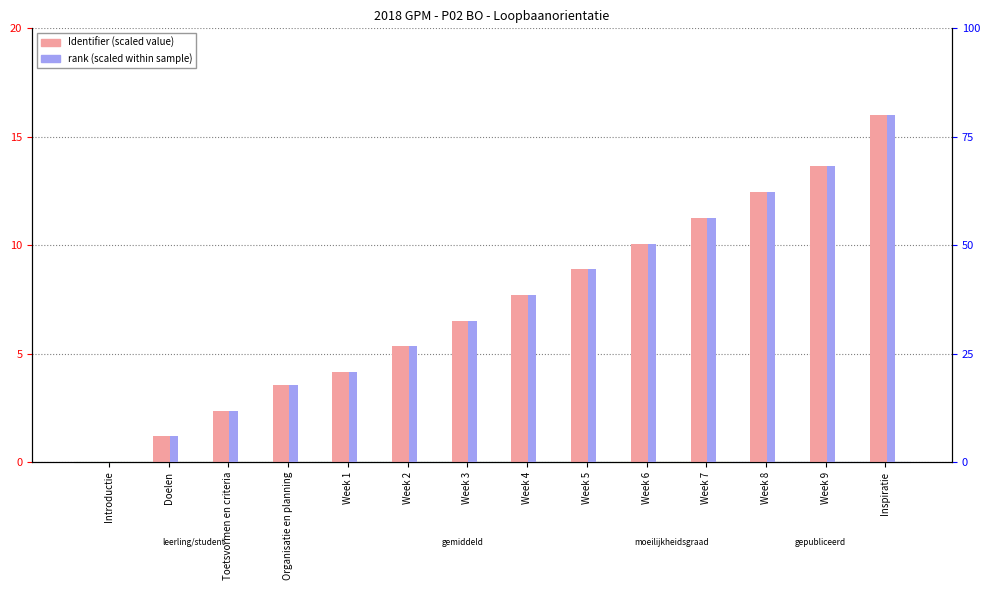

Reading right to left, extract all data points from this chart.

Identifier (scaled): Inspiratie=16.0	Week 9=13.6	Week 8=12.4	Week 7=11.3	Week 6=10.1	Week 5=8.9	Week 4=7.7	Week 3=6.5	Week 2=5.3	Week 1=4.1	Organisatie en planning=3.6	Toetsvormen en criteria=2.4	Doelen=1.2	Introductie=0.0
rank (scaled): Inspiratie=80.0	Week 9=68.1	Week 8=62.2	Week 7=56.3	Week 6=50.4	Week 5=44.4	Week 4=38.5	Week 3=32.6	Week 2=26.7	Week 1=20.7	Organisatie en planning=17.8	Toetsvormen en criteria=11.9	Doelen=5.9	Introductie=0.0